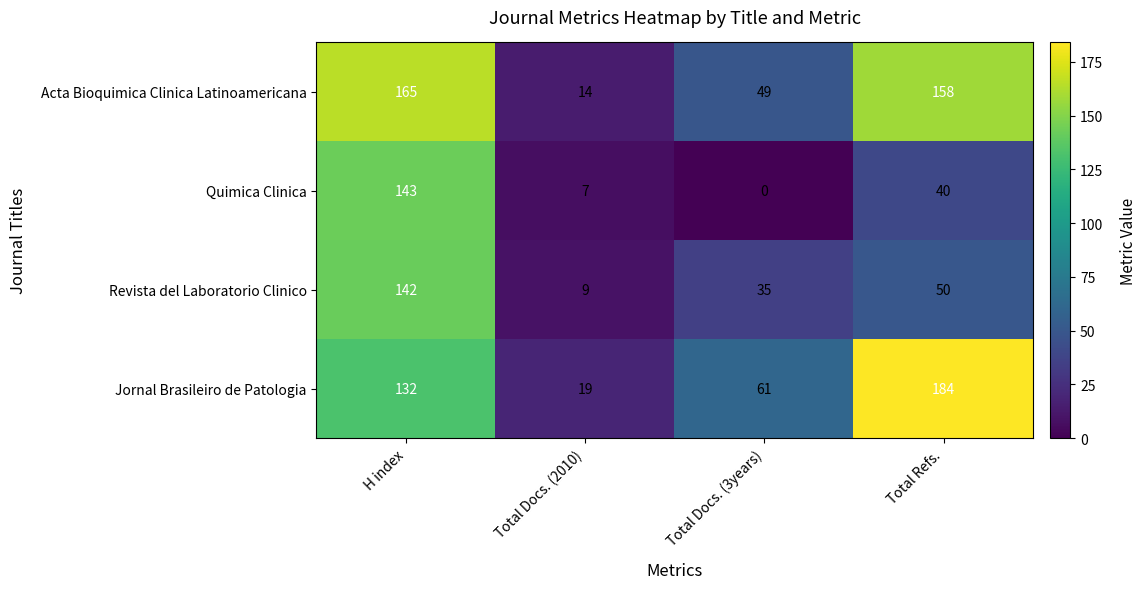

At which label does Quimica Clinica first exceed 40?

H index